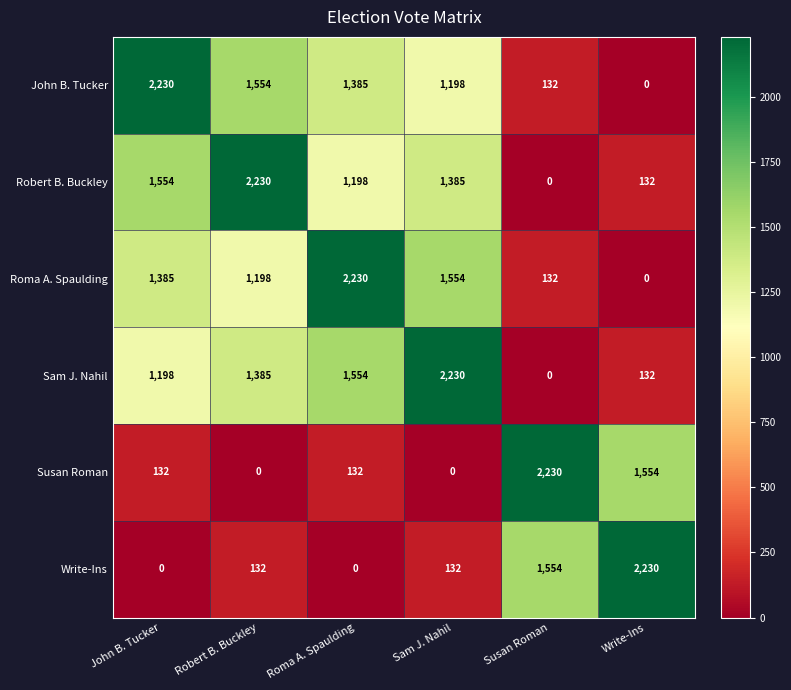

What is the sum of the Robert B. Buckley values at John B. Tucker and Roma A. Spaulding?

2752